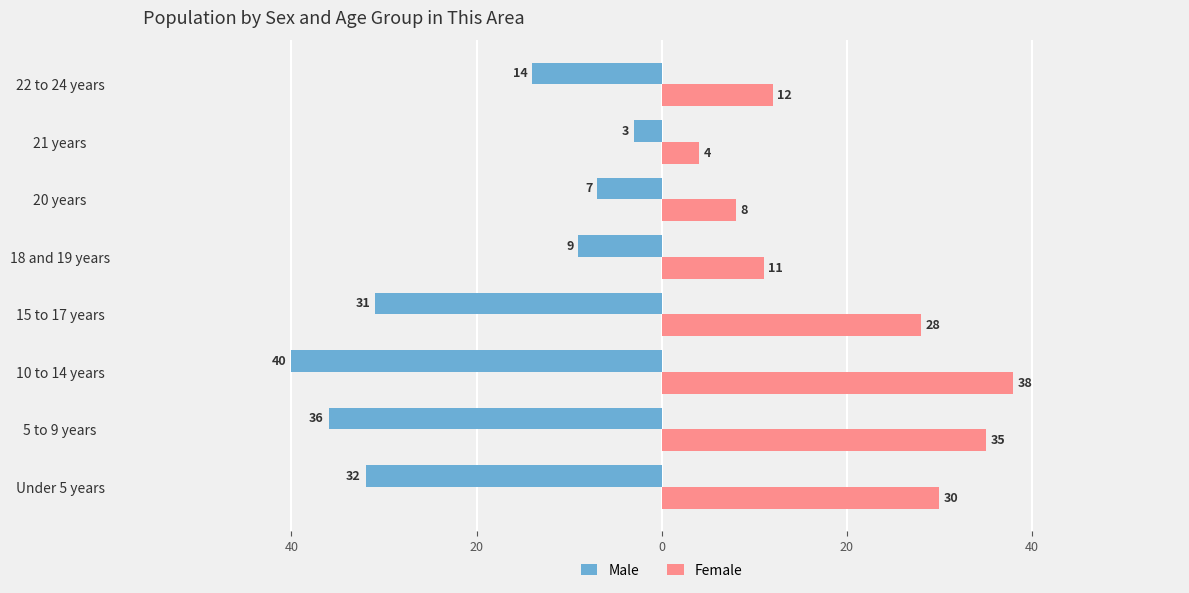

What are all the series names shown in the legend?

Male, Female